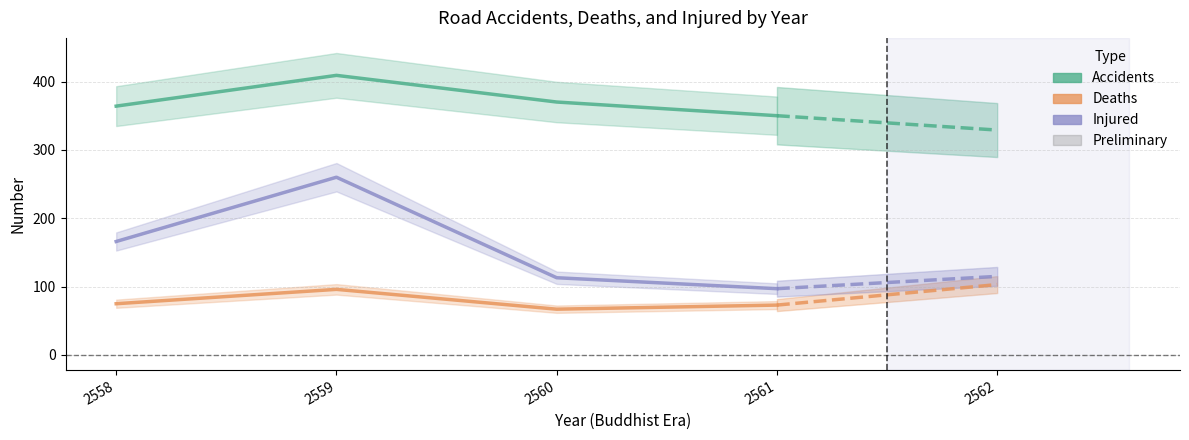

How many interior local peaks does the accidents series have?

1